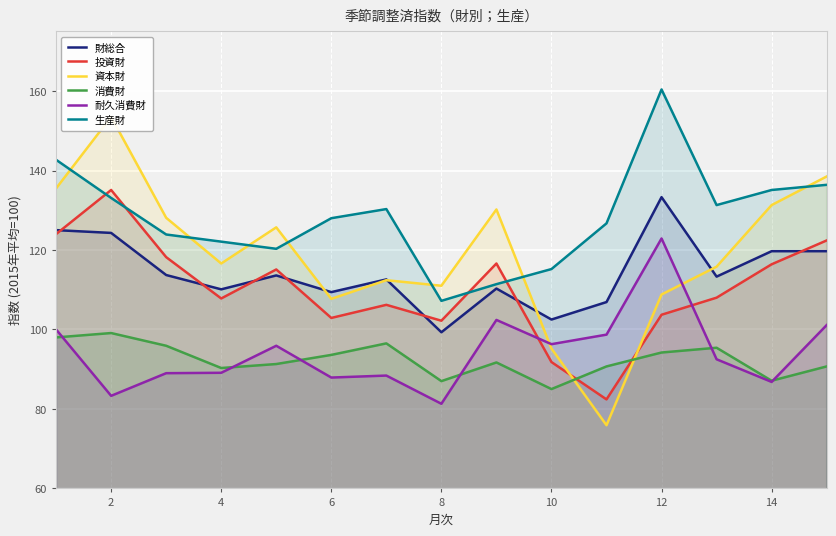

True or false: 生産財 has a value of 107.2 at 8.

True